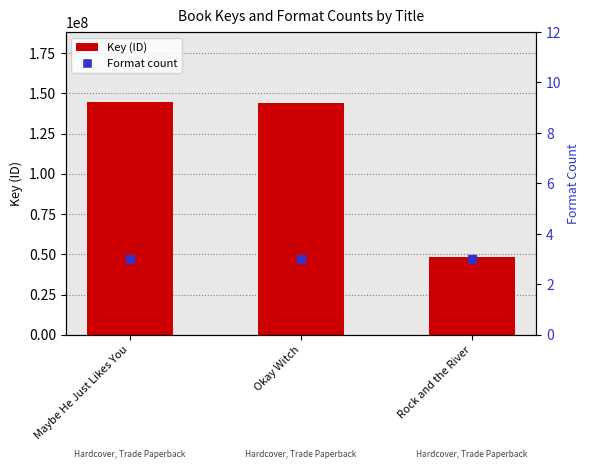

What are all the series names shown in the legend?

Key (ID), Format count